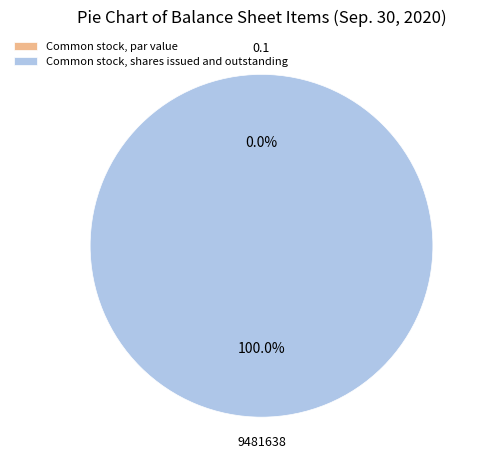

What is the largest slice in the pie chart?

Common stock, shares issued and outstanding